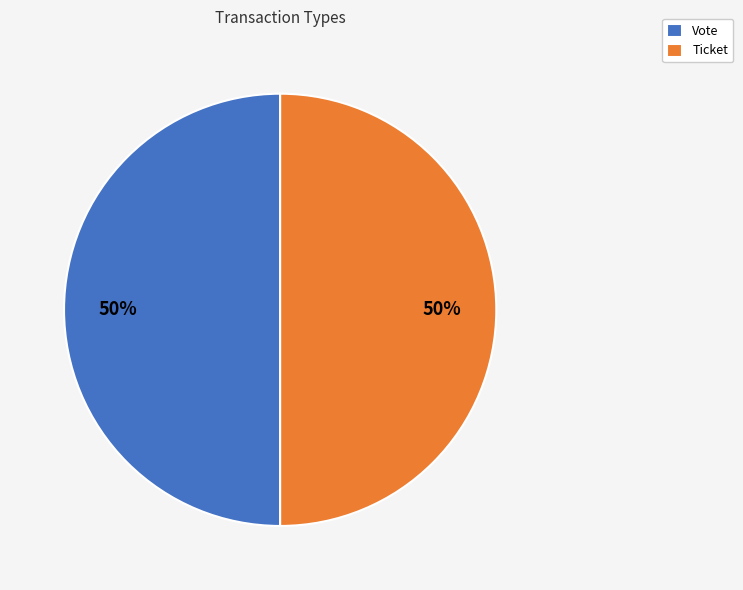

To the nearest percent, what percentage of the pie is Ticket?

50%